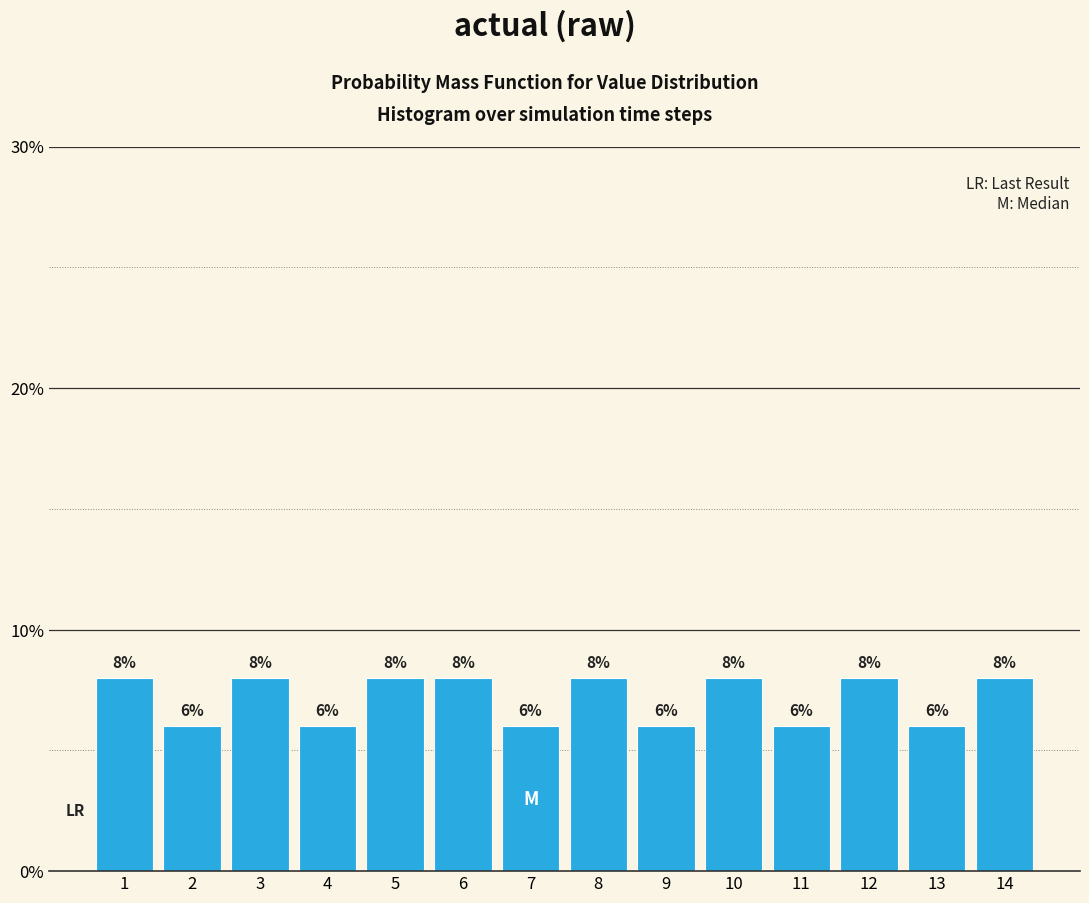

Reading right to left, transcribe all the data shown in this chart.

14=8	13=6	12=8	11=6	10=8	9=6	8=8	7=6	6=8	5=8	4=6	3=8	2=6	1=8